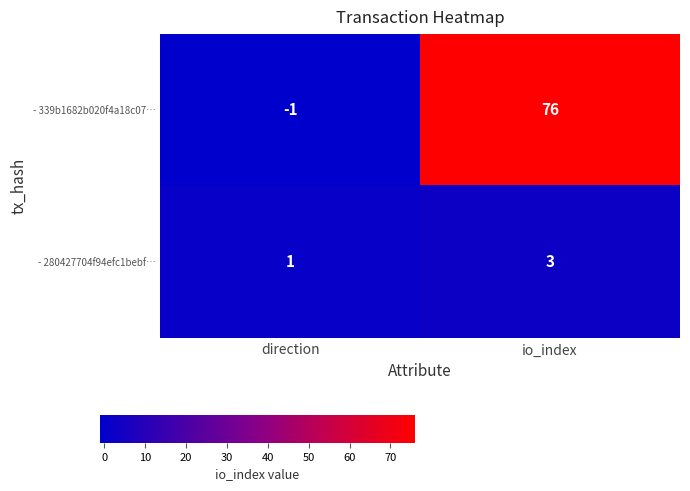

What is the sum of the - 339b1682b020f4a18c07… values at io_index and direction?

75